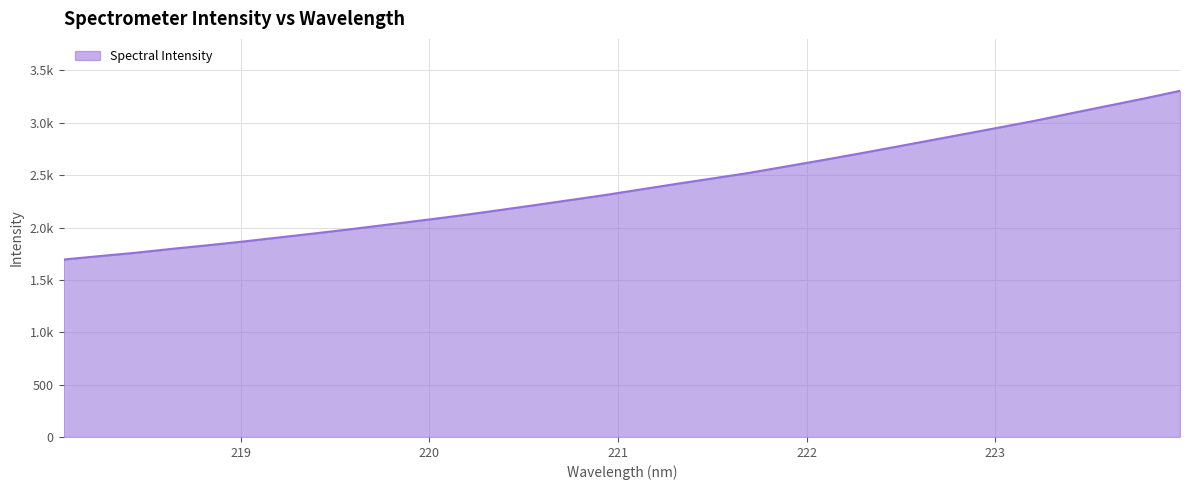

Rank the categories by value from highest to lowest.

223.9802, 223.7895, 223.5987, 223.408, 223.2172, 223.0264, 222.8355, 222.6447, 222.4538, 222.263, 222.0721, 221.8812, 221.6902, 221.4993, 221.3083, 221.1174, 220.9264, 220.7354, 220.5444, 220.3533, 220.1623, 219.9712, 219.7801, 219.589, 219.3979, 219.2067, 219.0156, 218.8244, 218.6332, 218.442, 218.2508, 218.0596